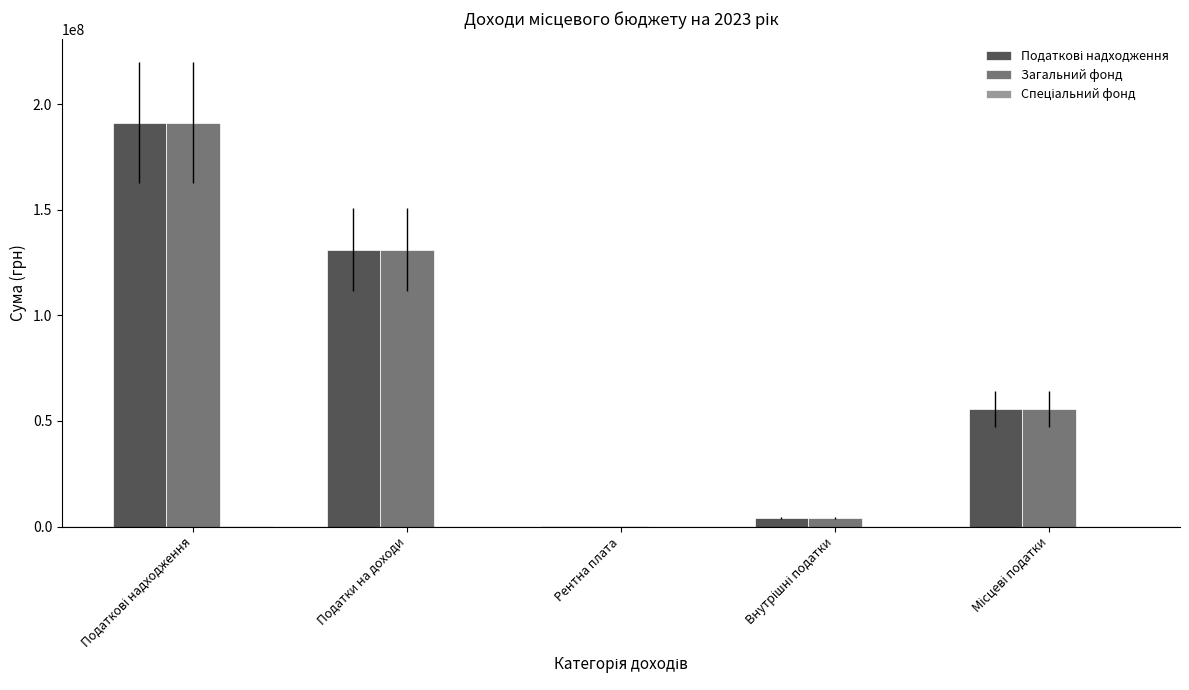

The value of Загальний фонд at Податки на доходи is 131136600.0. True or false?

True